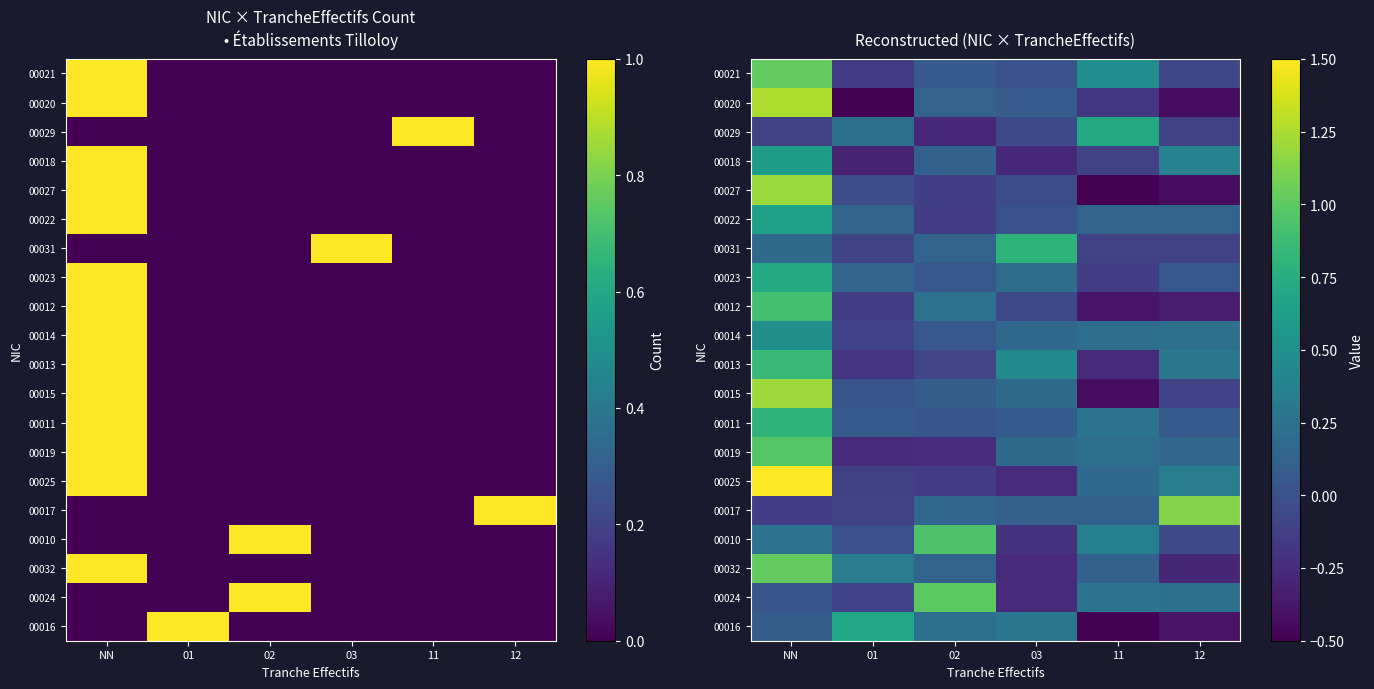

What is the sum of the 00014 values at 02 and 12?

0.3